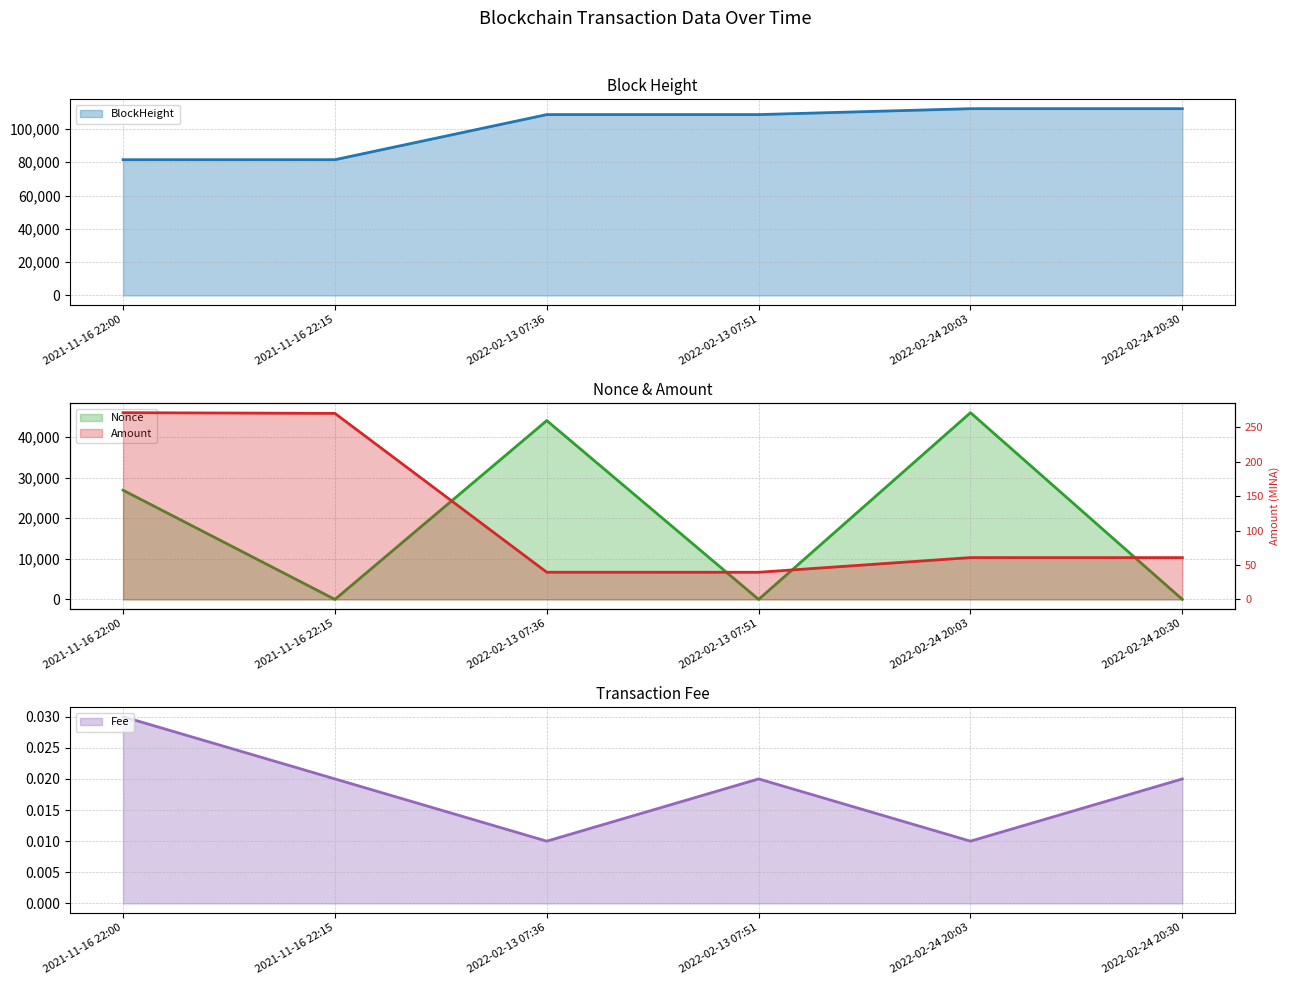

What is the difference between the BlockHeight values at 2021-11-16 22:00 and 2022-02-13 07:51?

27086